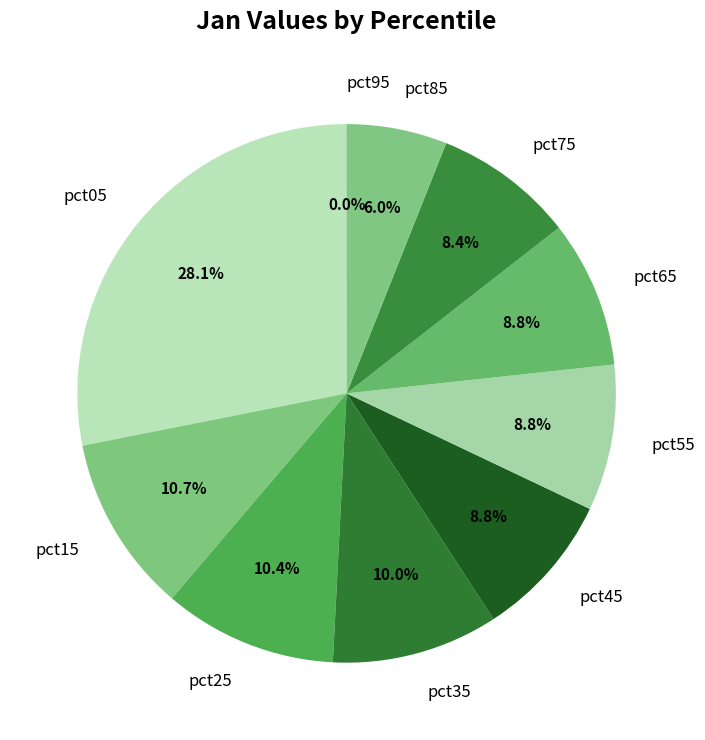

To the nearest percent, what is the average slice percentage?

10%